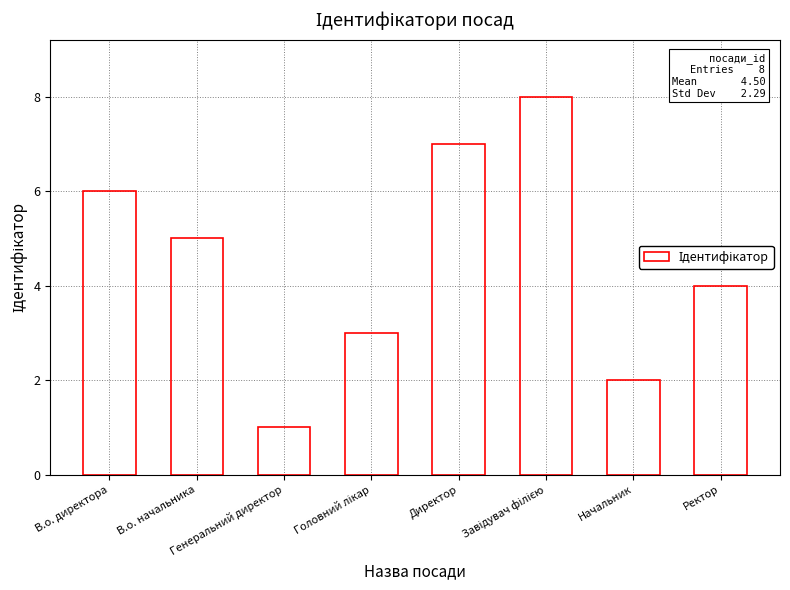

Where is the data nearest to the value 4?

Ректор